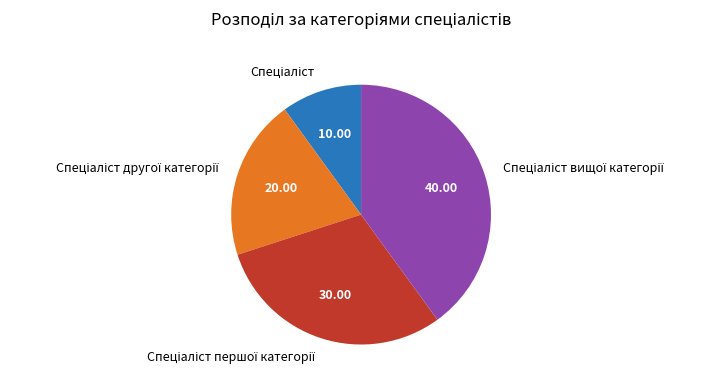

Is there any slice that represents more than half of the pie?

No